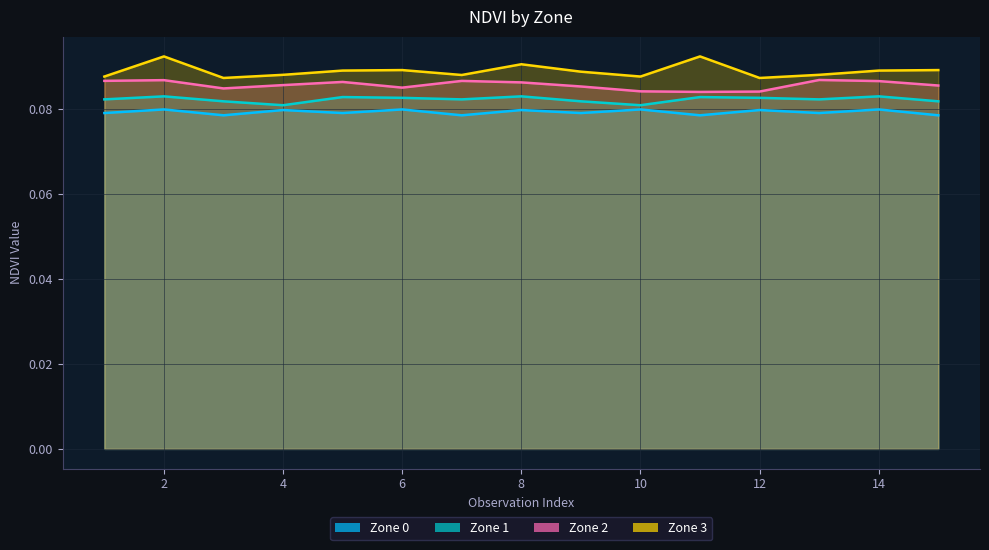

Reading left to right, extract all data points from this chart.

Zone 0: 0.1	0.1	0.1	0.1	0.1	0.1	0.1	0.1	0.1	0.1	0.1	0.1	0.1	0.1	0.1
Zone 1: 0.1	0.1	0.1	0.1	0.1	0.1	0.1	0.1	0.1	0.1	0.1	0.1	0.1	0.1	0.1
Zone 2: 0.1	0.1	0.1	0.1	0.1	0.1	0.1	0.1	0.1	0.1	0.1	0.1	0.1	0.1	0.1
Zone 3: 0.1	0.1	0.1	0.1	0.1	0.1	0.1	0.1	0.1	0.1	0.1	0.1	0.1	0.1	0.1